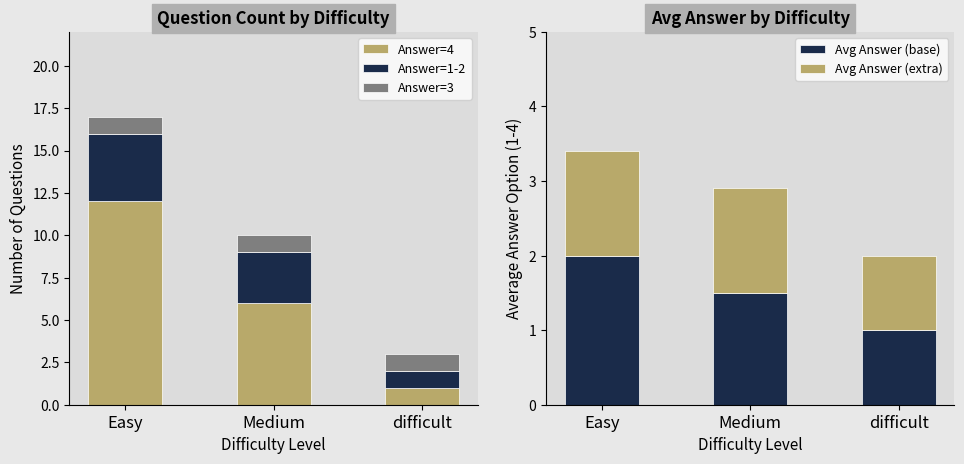

What is the spread (max minus min) of values at Medium?

5.0